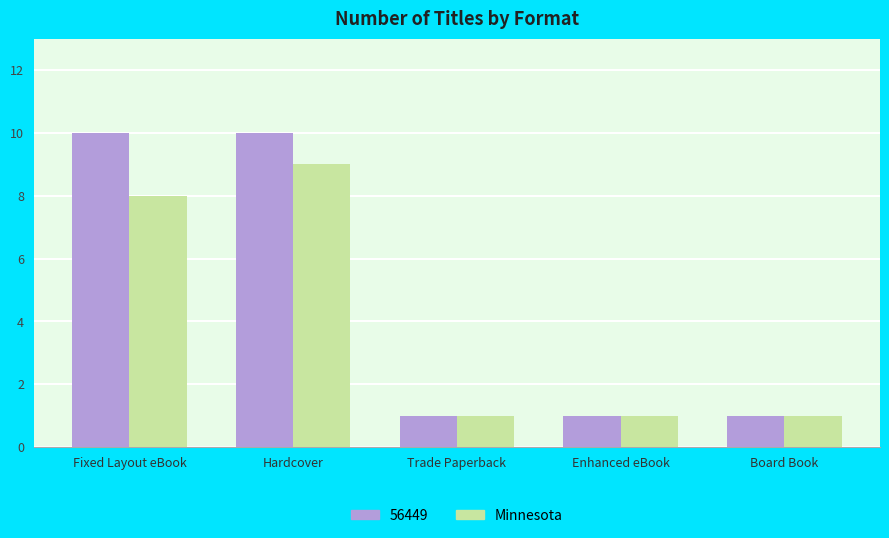

What is the sum of all Minnesota values?

20